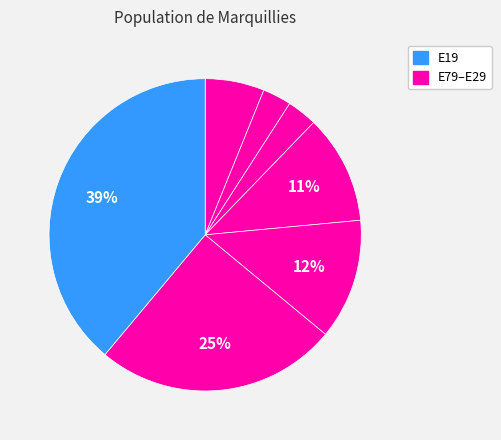

Count the number of slices in the pie.

7